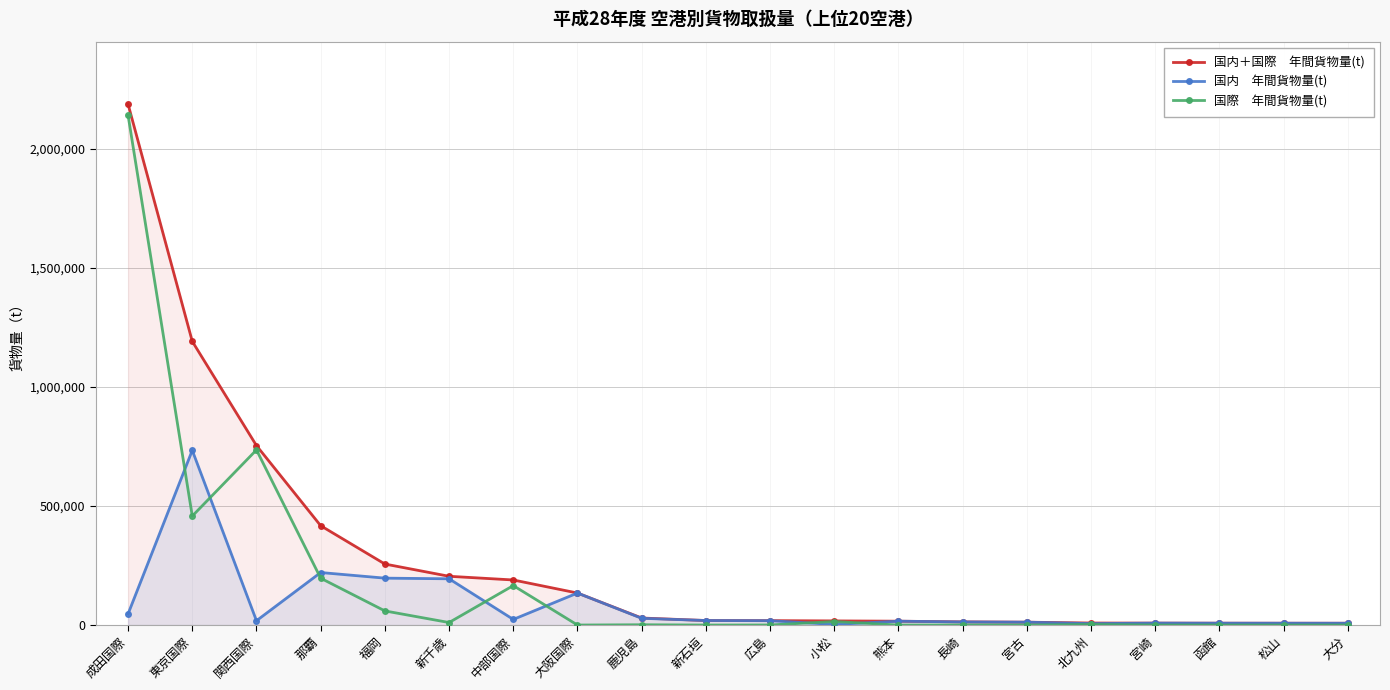

What is the maximum value for 国際　年間貨物量(t)?

2140075